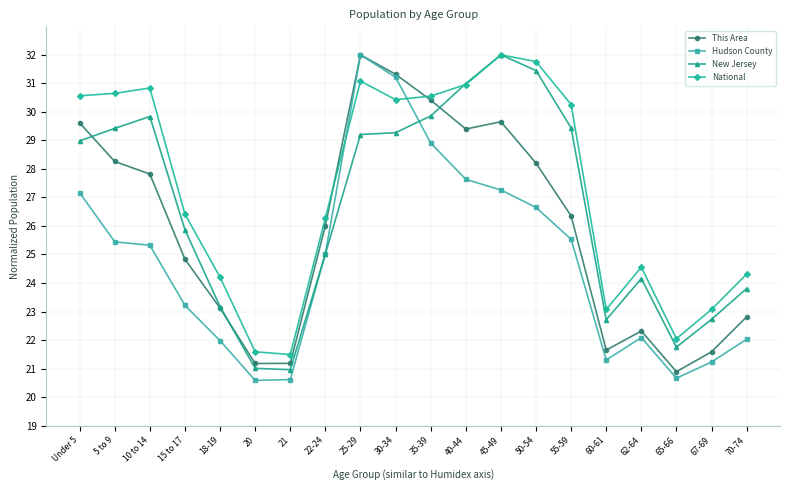

What is the difference between the maximum and minimum values in the National series?

10.5